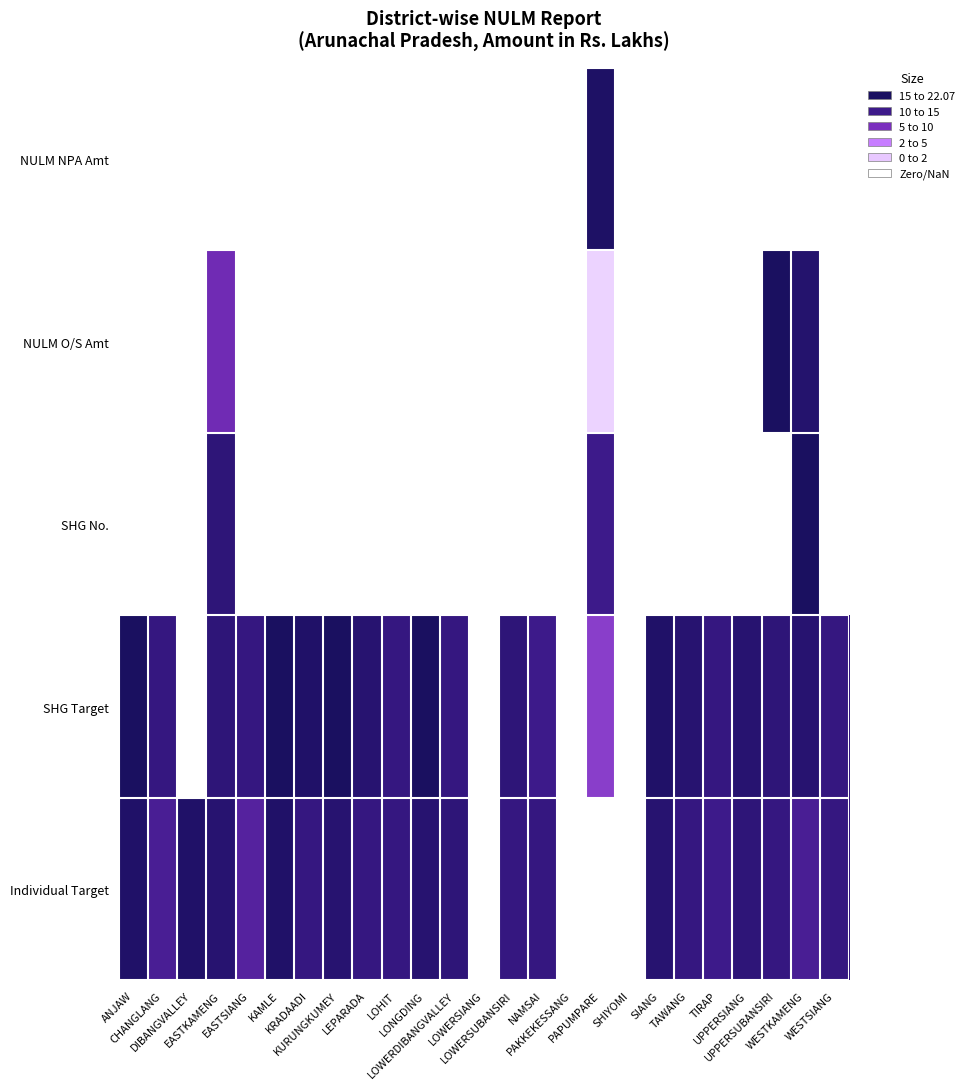

At how many categories does at least one series exceed 12?

1